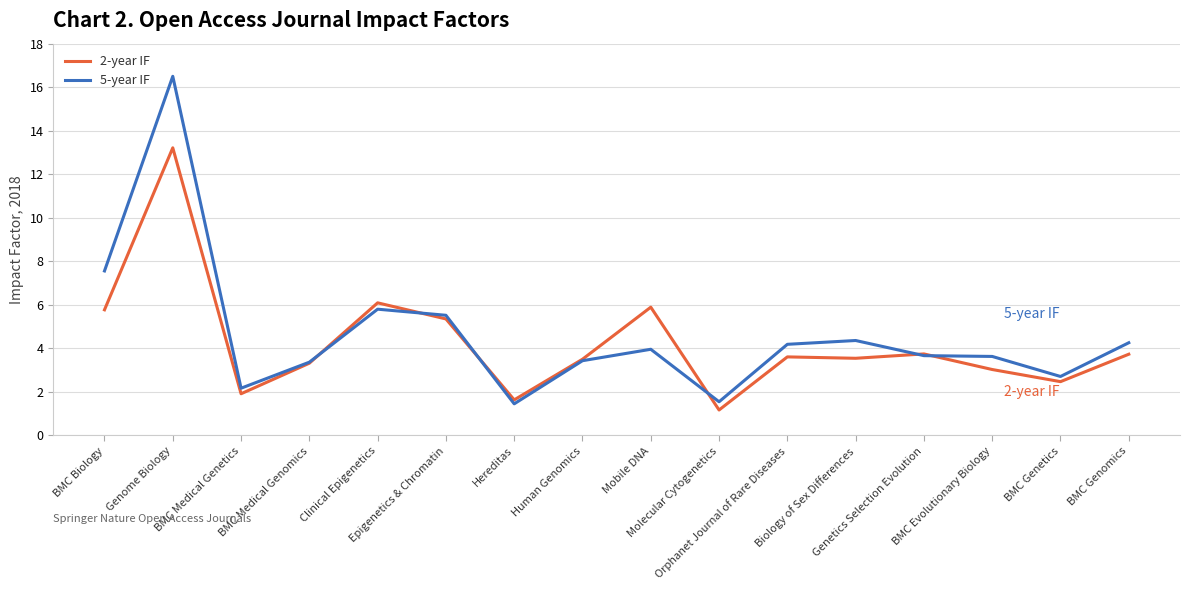

What is the minimum value shown in the chart?

1.2